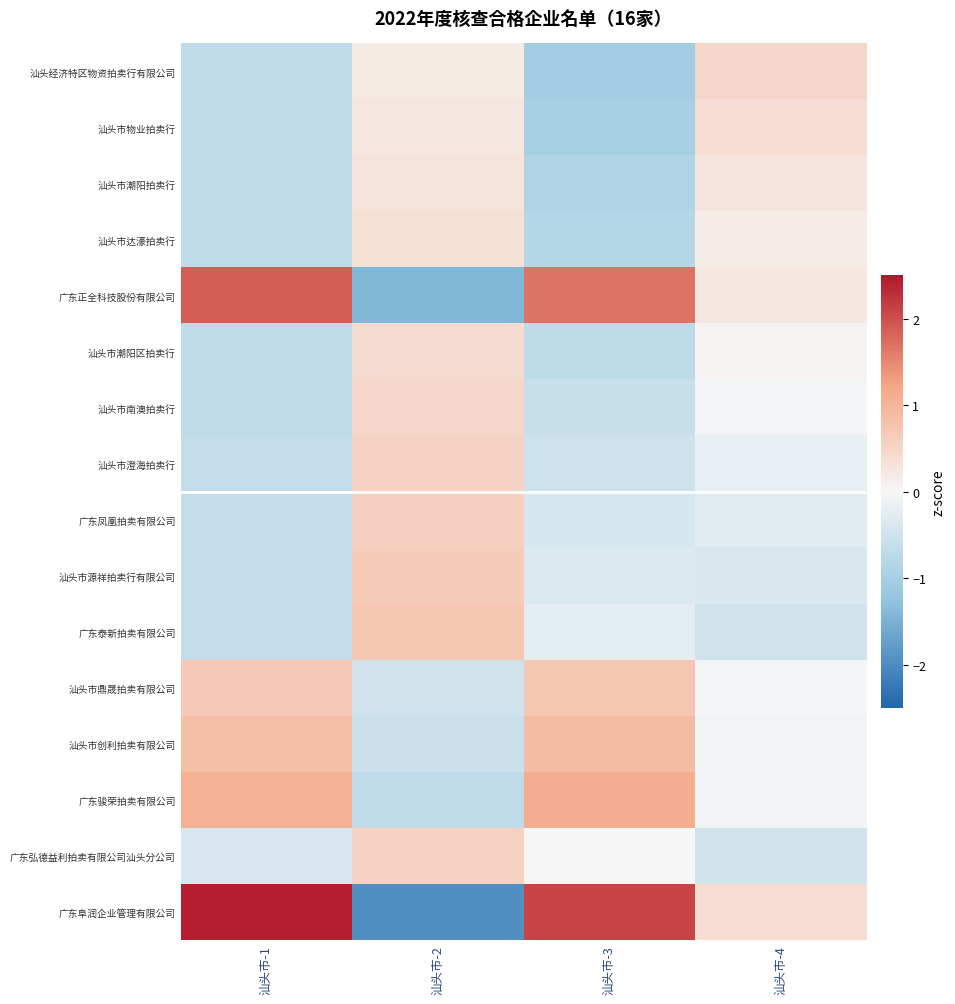

Count the number of data series in this chart.

16